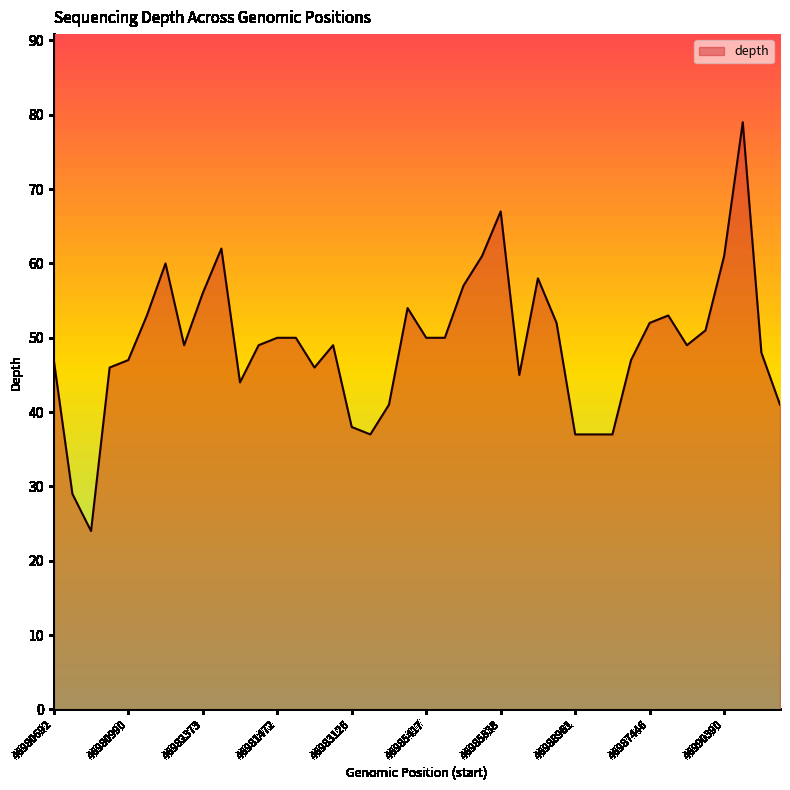

What is the smallest value displayed?

24